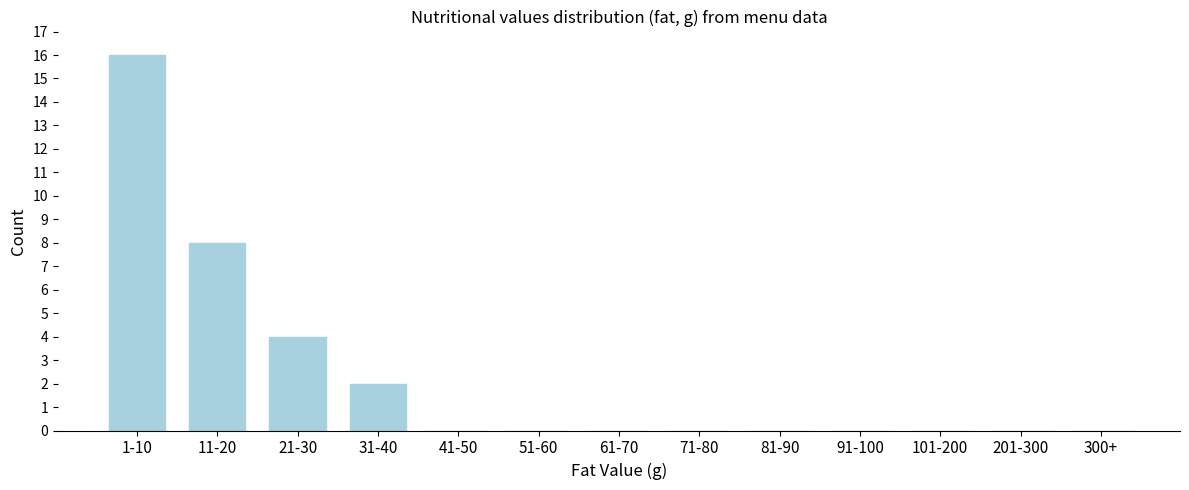

Reading right to left, extract all data points from this chart.

300+=0	201-300=0	101-200=0	91-100=0	81-90=0	71-80=0	61-70=0	51-60=0	41-50=0	31-40=2	21-30=4	11-20=8	1-10=16